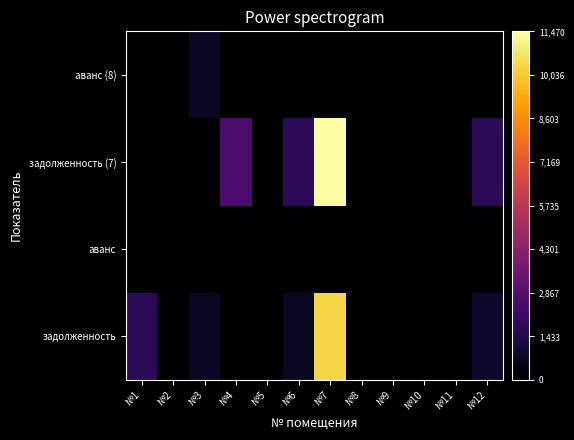

At №8, list the series in order from smallest to largest.

задолженность, аванс, задолженность (7), аванс (8)